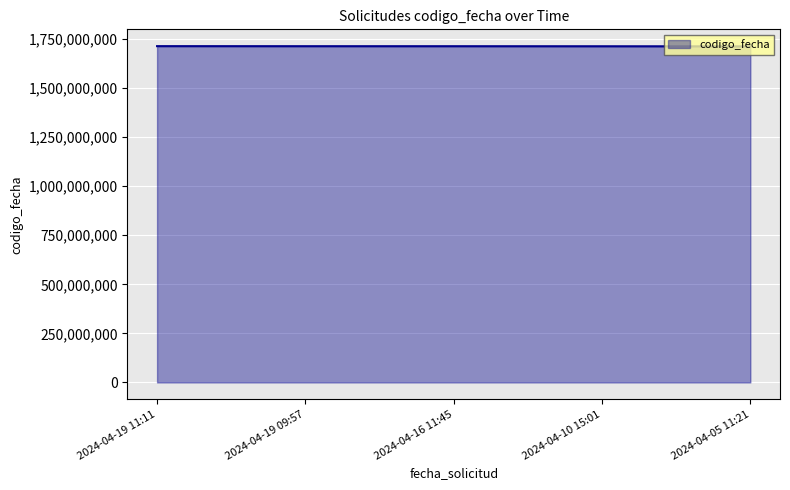

Approximately how many times larger is the value at 2024-04-19 11:11 compared to 2024-04-10 15:01?

1.0